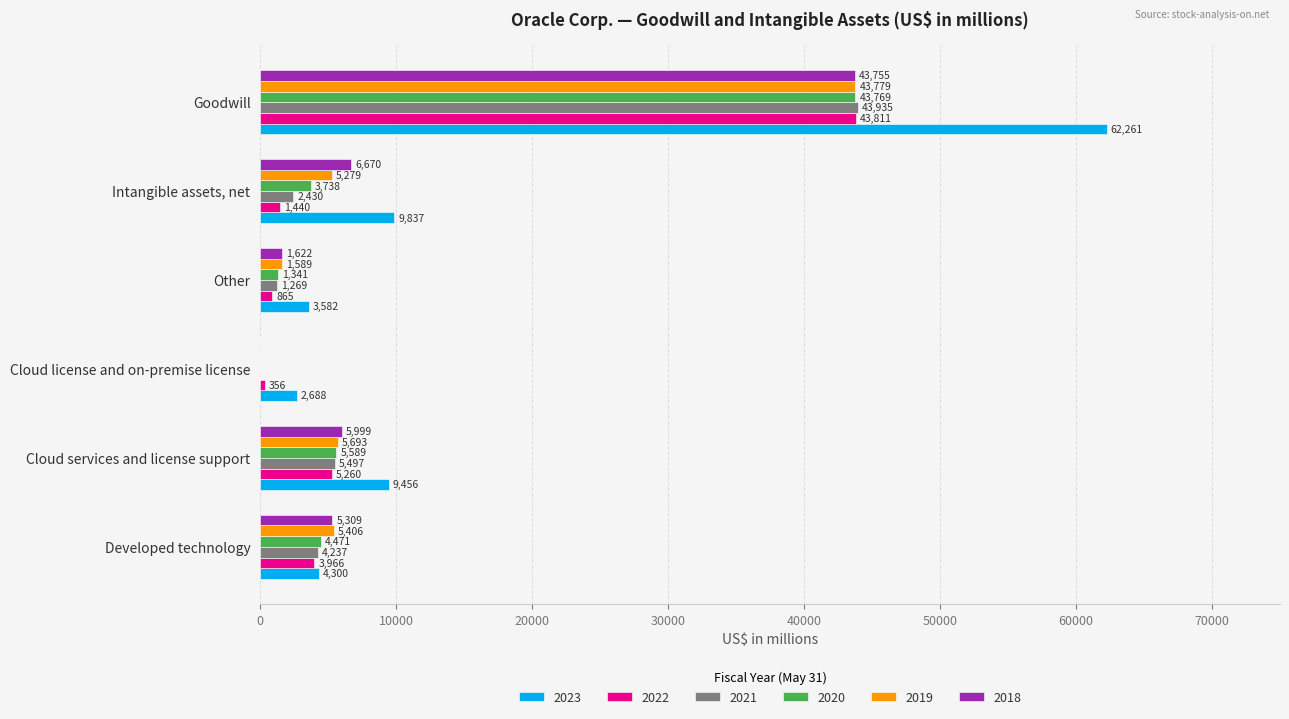

Where is 2021 nearest to the value 21967?

Cloud services and license support